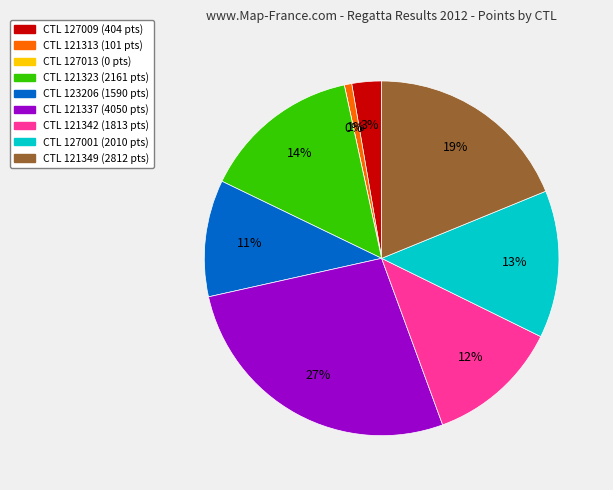

Does any single category account for the majority?

No